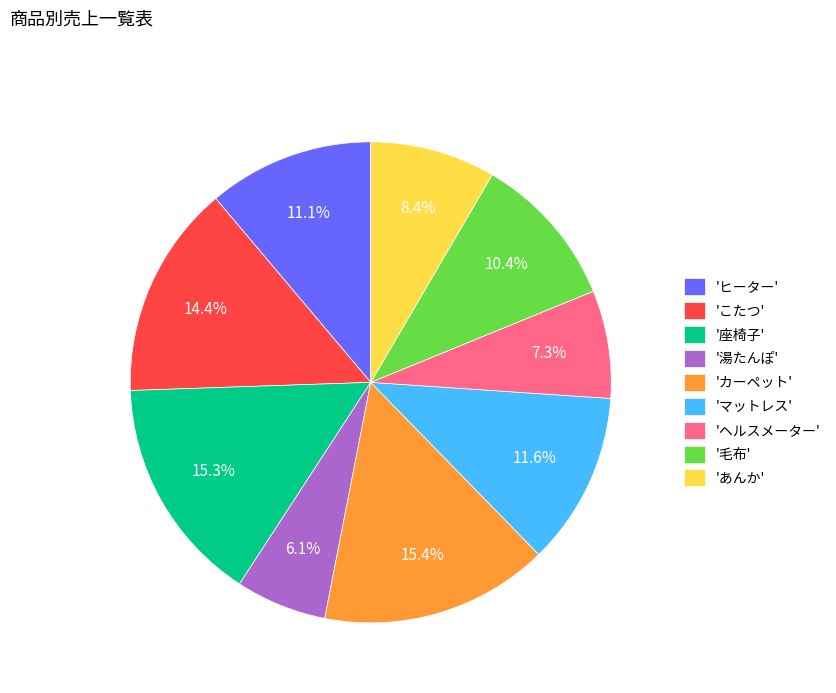

Which has a higher value, 'マットレス' or '湯たんぽ'?

'マットレス'